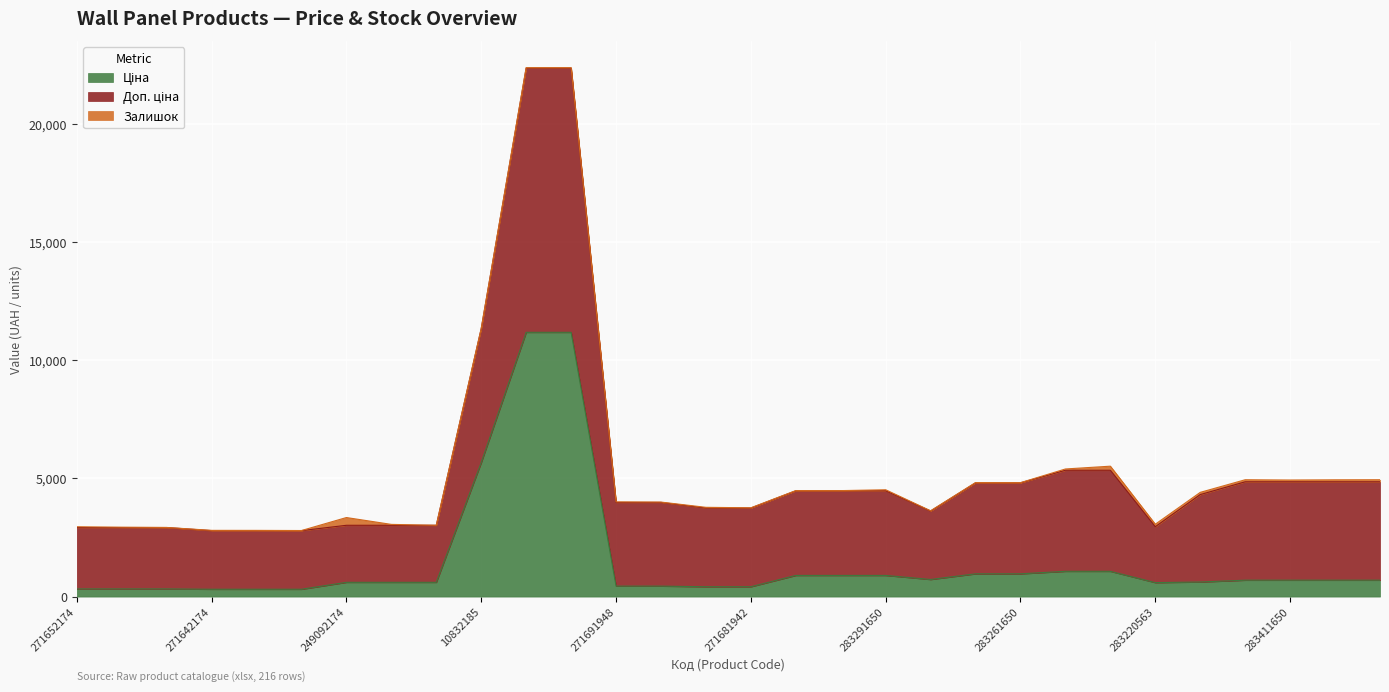

Rank the categories by Ціна value from lowest to highest.

271642174, 271642173, 271642172, 271652174, 271652173, 271652172, 271681948, 271681942, 271691948, 271691942, 283220563, 249092174, 249092173, 249092172, 281731856, 283411651, 283411650, 283411055, 283411052, 283280563, 283291856, 283291651, 283291650, 283261651, 283261650, 283231856, 283231651, 10832185, 285112220, 285112217